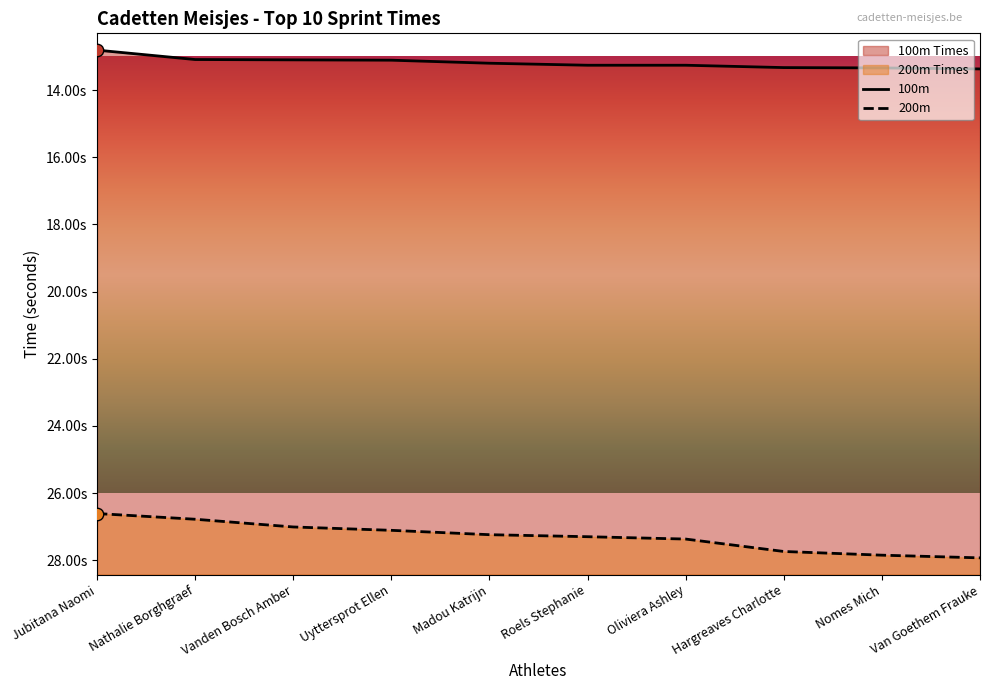

Approximately how many times larger is the value at Van Goethem Frauke compared to Oliviera Ashley?

1.0